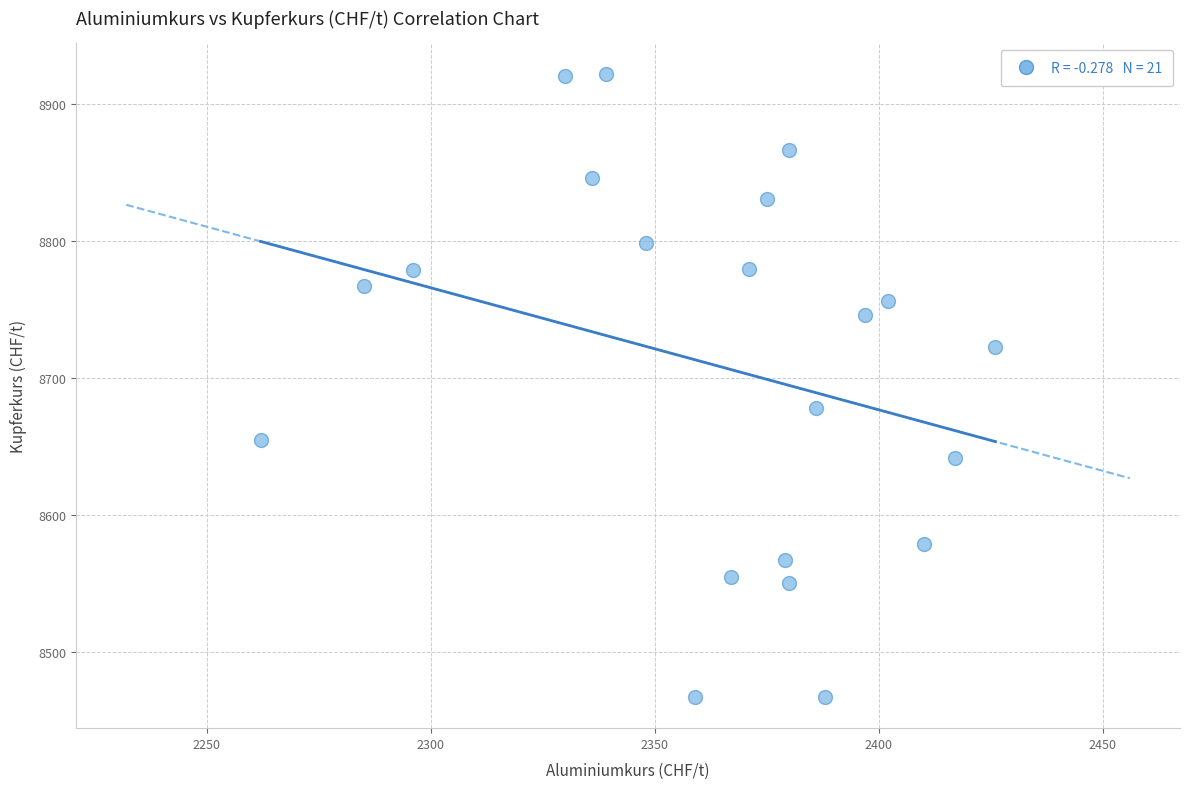

What Y value in the scatter plot is closest to 8694?

8678